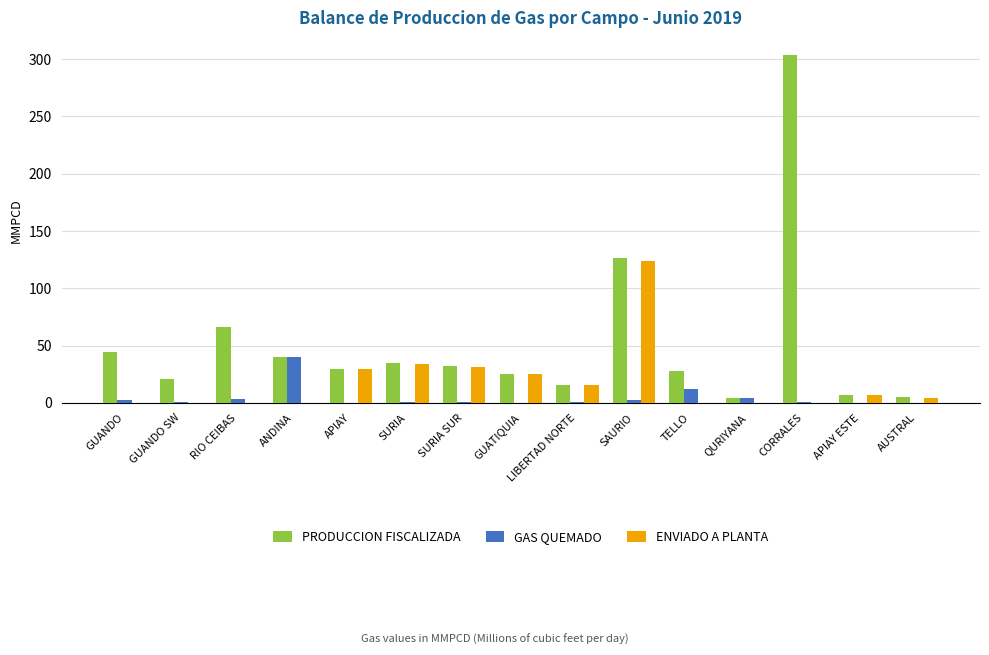

How many series are shown in this chart?

3